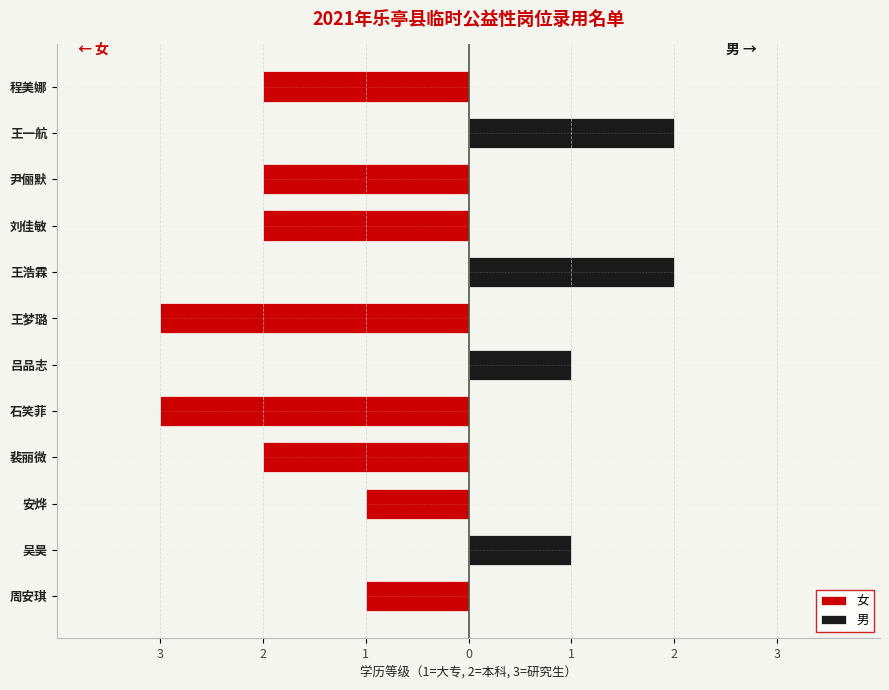

How many categories are shown in the chart?

12